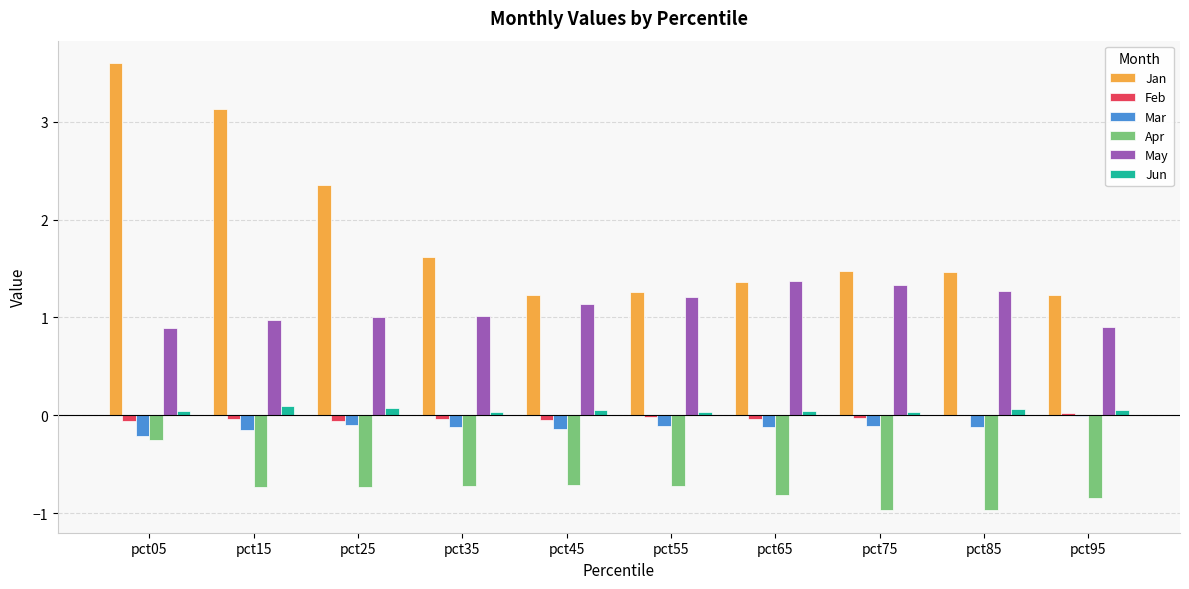

Is it true that Feb equals -0.0 at pct15?

True